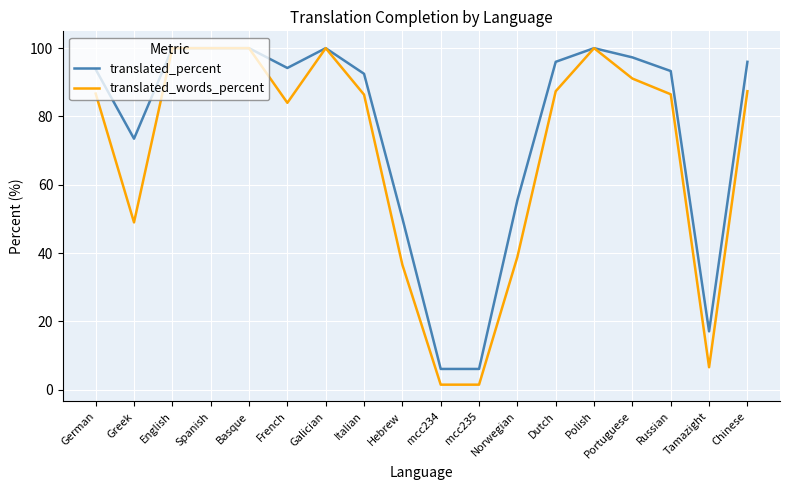

Which series changed the most between German and Norwegian?

translated_words_percent